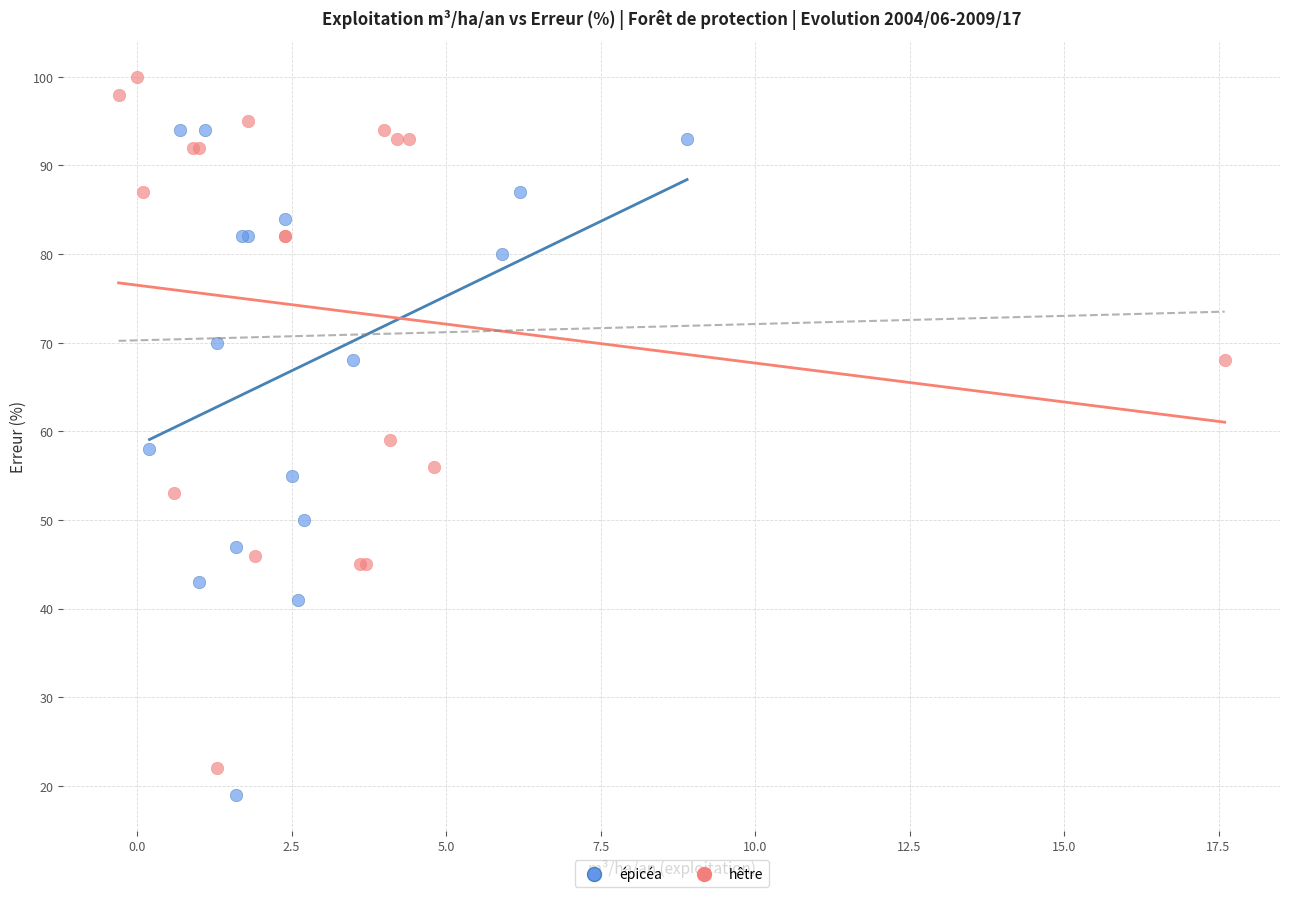

What are all the series names shown in the legend?

épicéa, hêtre